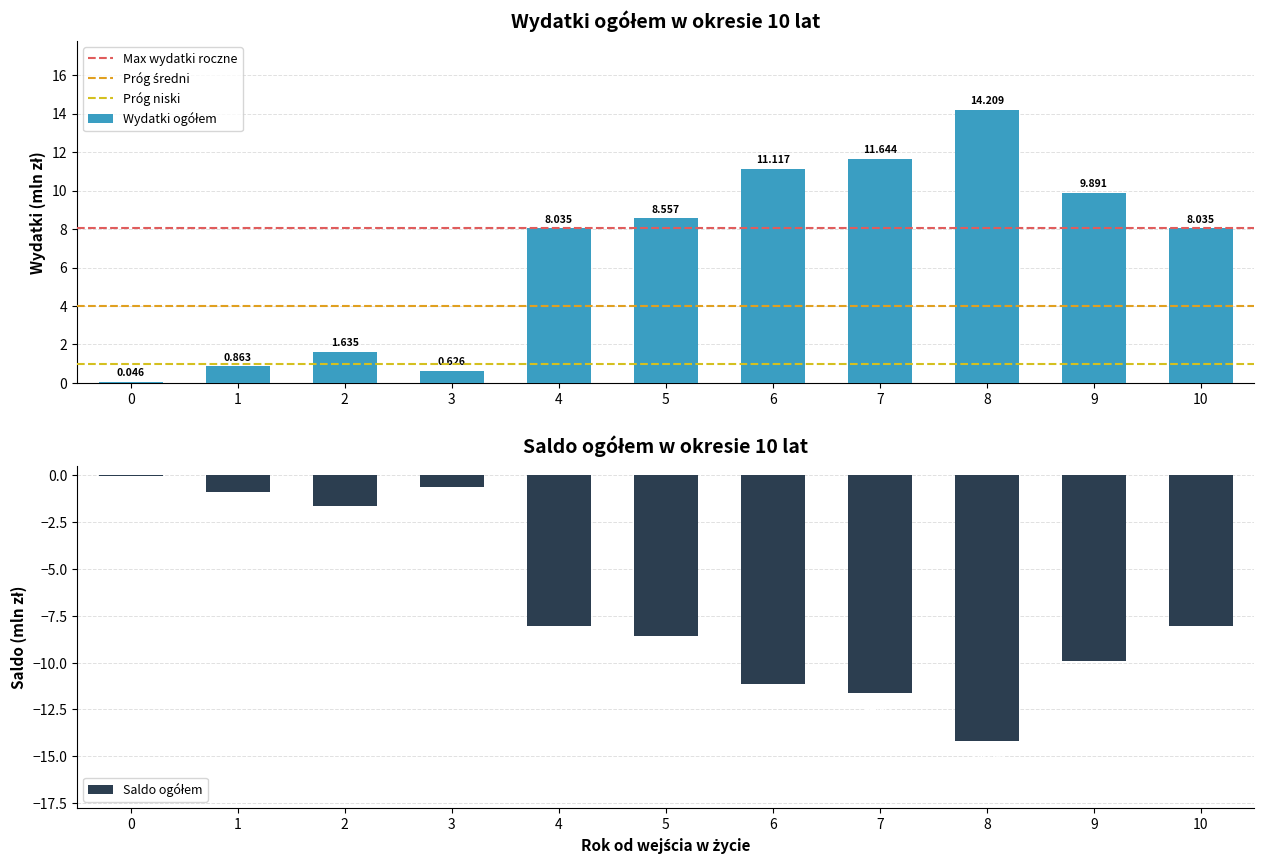

Where is budżet państwa nearest to the value -7?

4